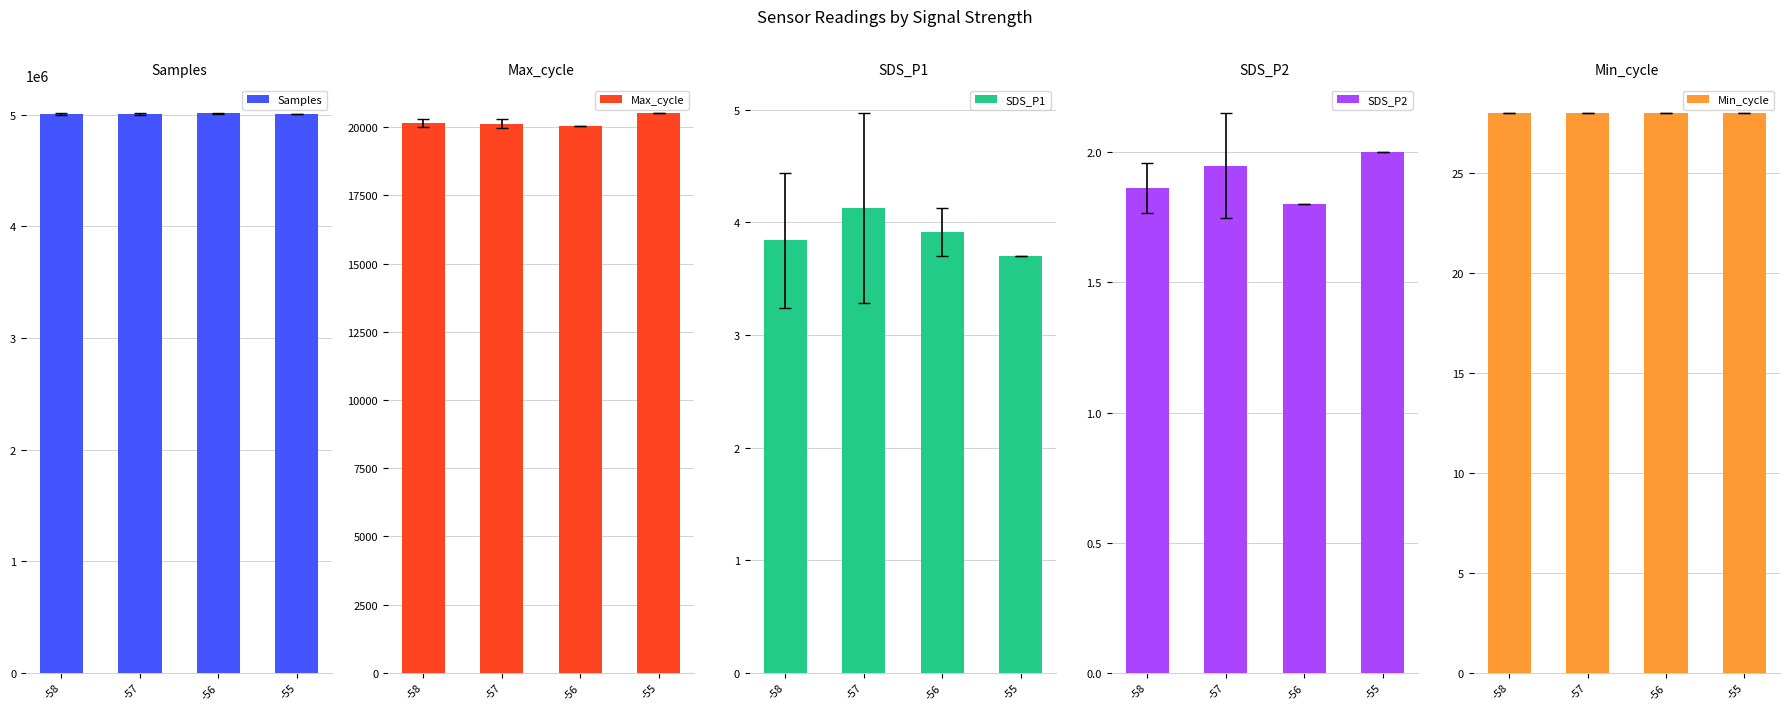

What is the value of the SDS_P2 bar at the 4th from the left?

2.0